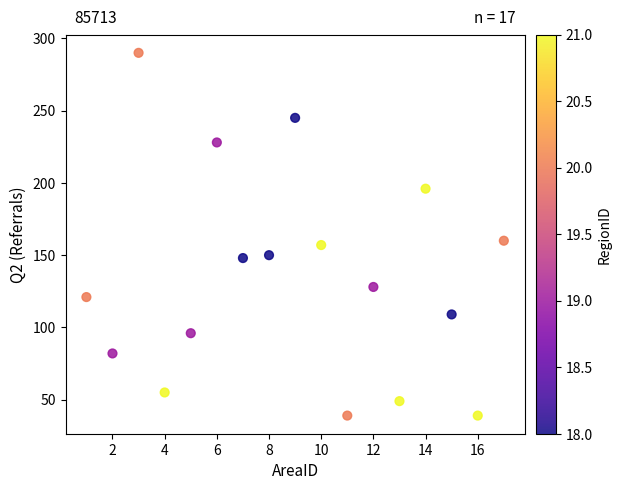

What is the range of Y values (max minus min)?

251